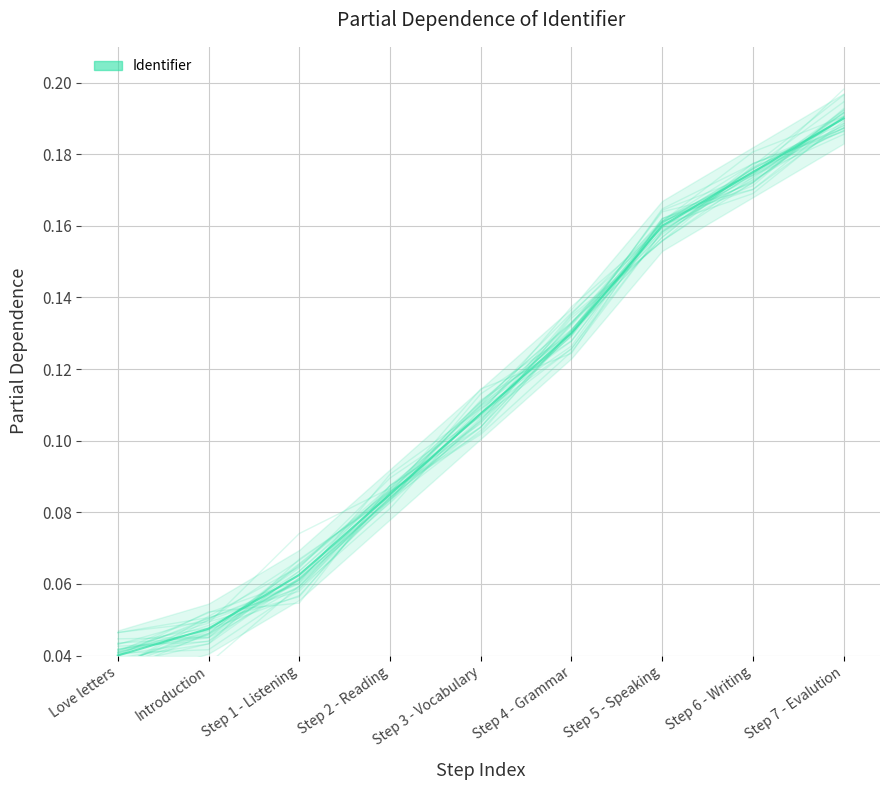

What is the label of the 4th point from the right?

Step 4 - Grammar